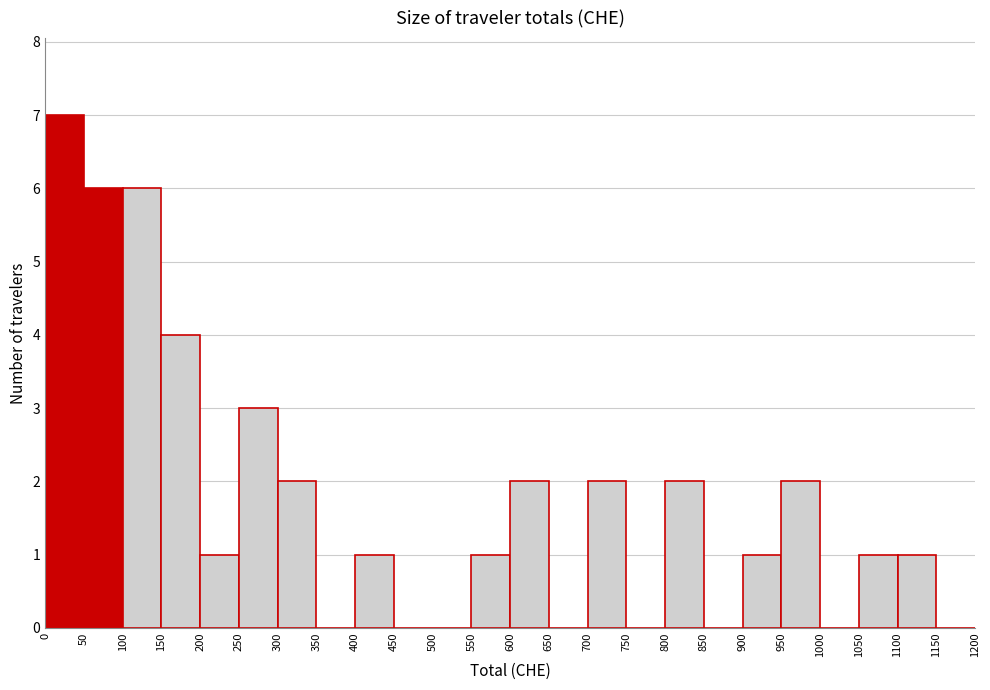

Reading left to right, list every bar in this chart as the range it spans on the x-axis followed by its height. The values are not printed on the chart, so give them approximately, as read against the axis.

0 to 50: 7
50 to 100: 6
100 to 150: 6
150 to 200: 4
200 to 250: 1
250 to 300: 3
300 to 350: 2
350 to 400: 0
400 to 450: 1
450 to 500: 0
500 to 550: 0
550 to 600: 1
600 to 650: 2
650 to 700: 0
700 to 750: 2
750 to 800: 0
800 to 850: 2
850 to 900: 0
900 to 950: 1
950 to 1000: 2
1000 to 1050: 0
1050 to 1100: 1
1100 to 1150: 1
1150 to 1200: 0